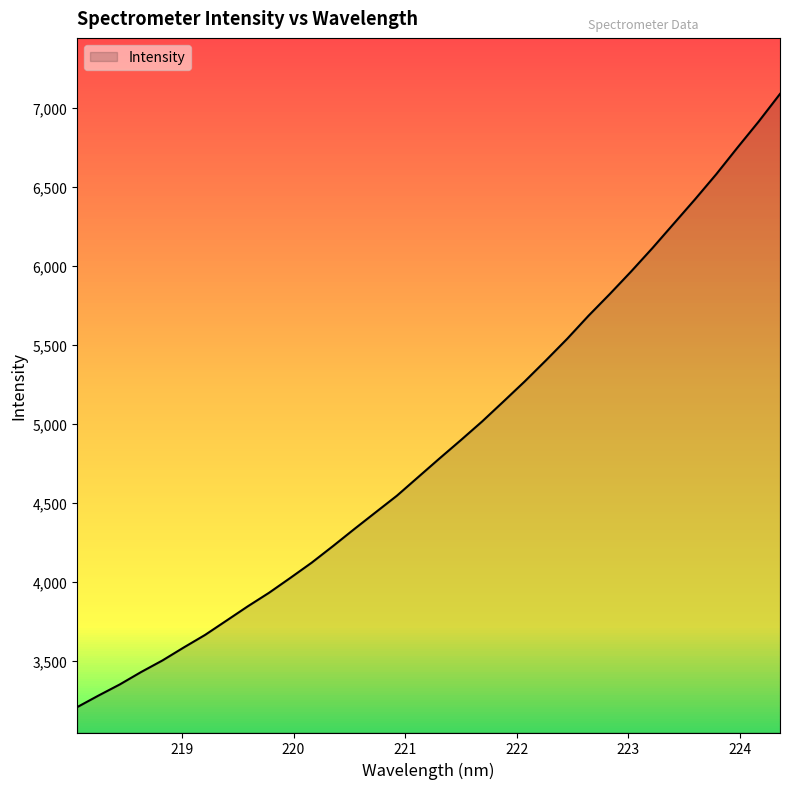

What is the minimum value shown in the chart?

3208.6